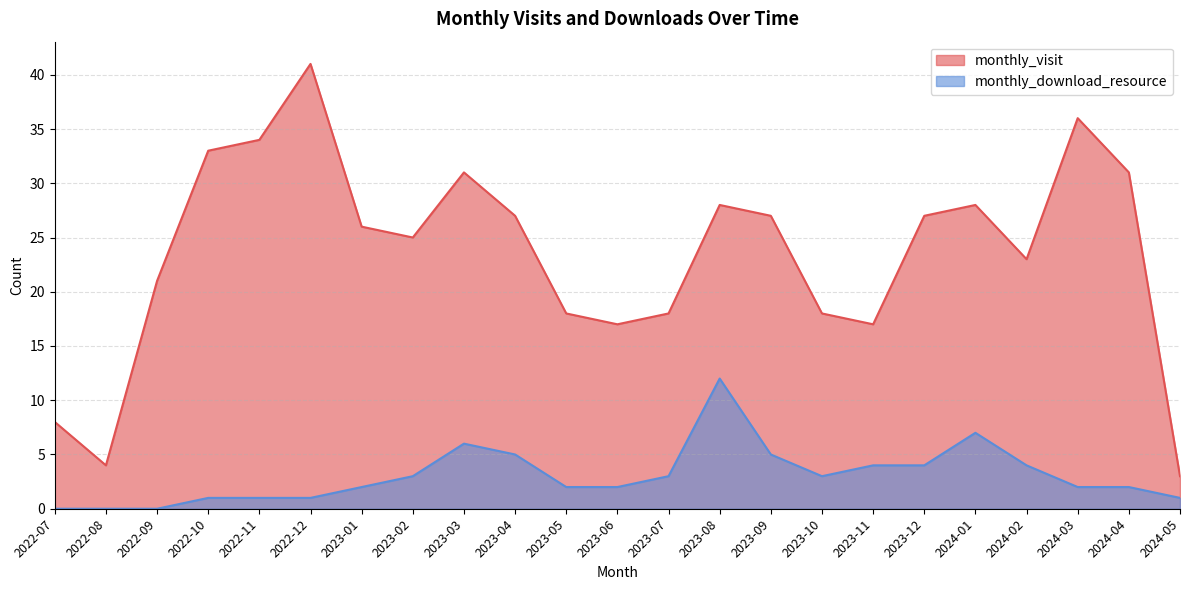

List the labels in order of monthly_download_resource value, largest first.

2023-08, 2024-01, 2023-03, 2023-04, 2023-09, 2023-11, 2023-12, 2024-02, 2023-02, 2023-07, 2023-10, 2023-01, 2023-05, 2023-06, 2024-03, 2024-04, 2022-10, 2022-11, 2022-12, 2024-05, 2022-07, 2022-08, 2022-09